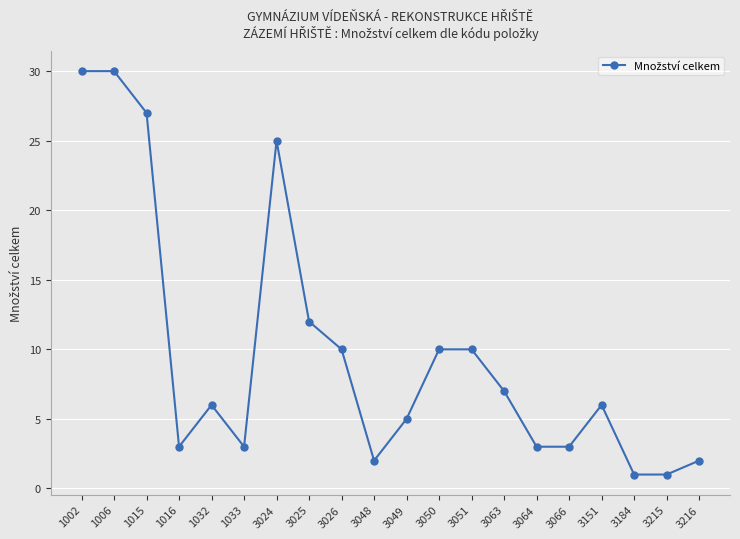

What is the maximum value shown in the chart?

30